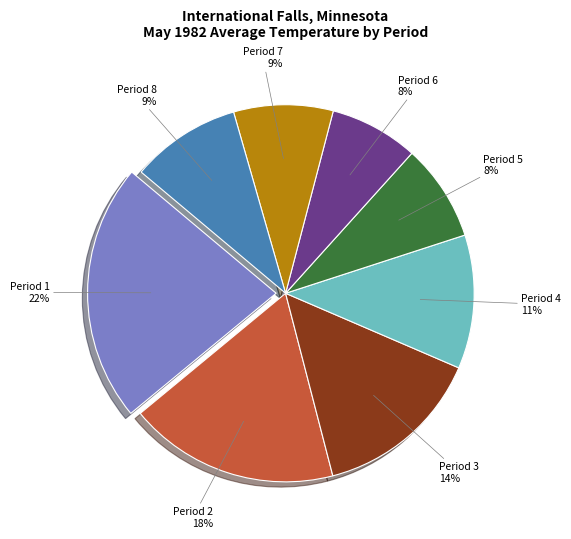

To the nearest percent, what is the difference between the largest and smallest slice percentages?

14%